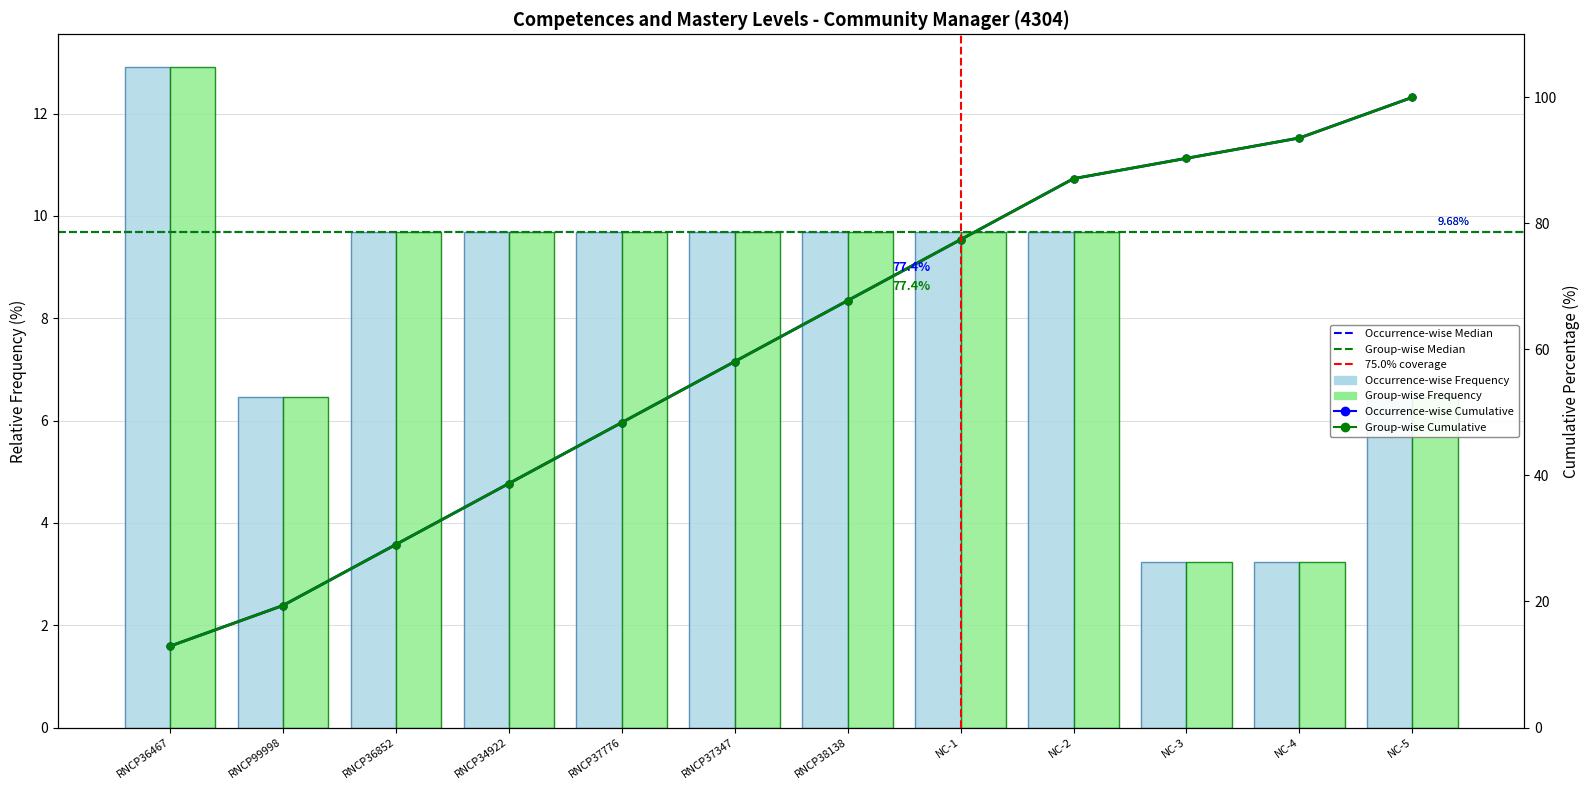

What is the value of the 1st bar from the left?

12.9